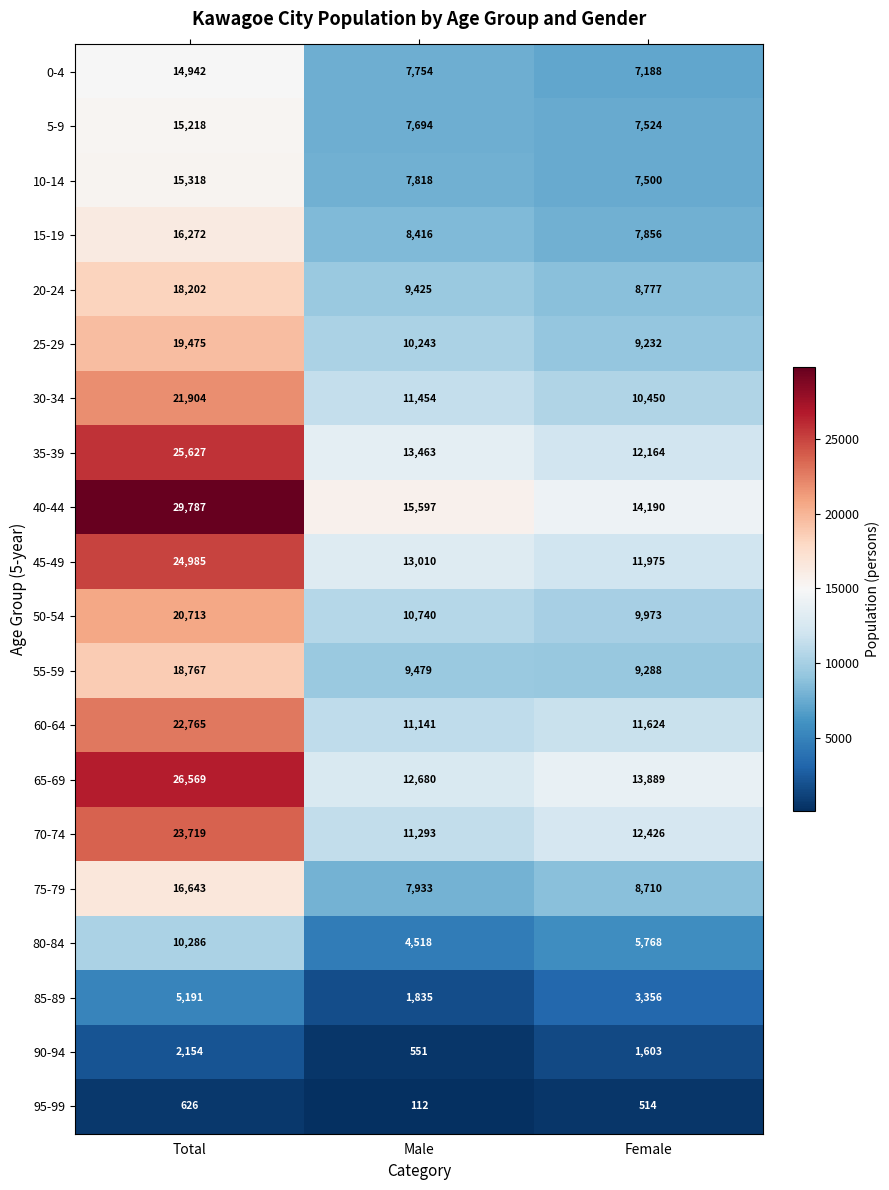

The 55-59 series shows 18767 at Total. True or false?

True